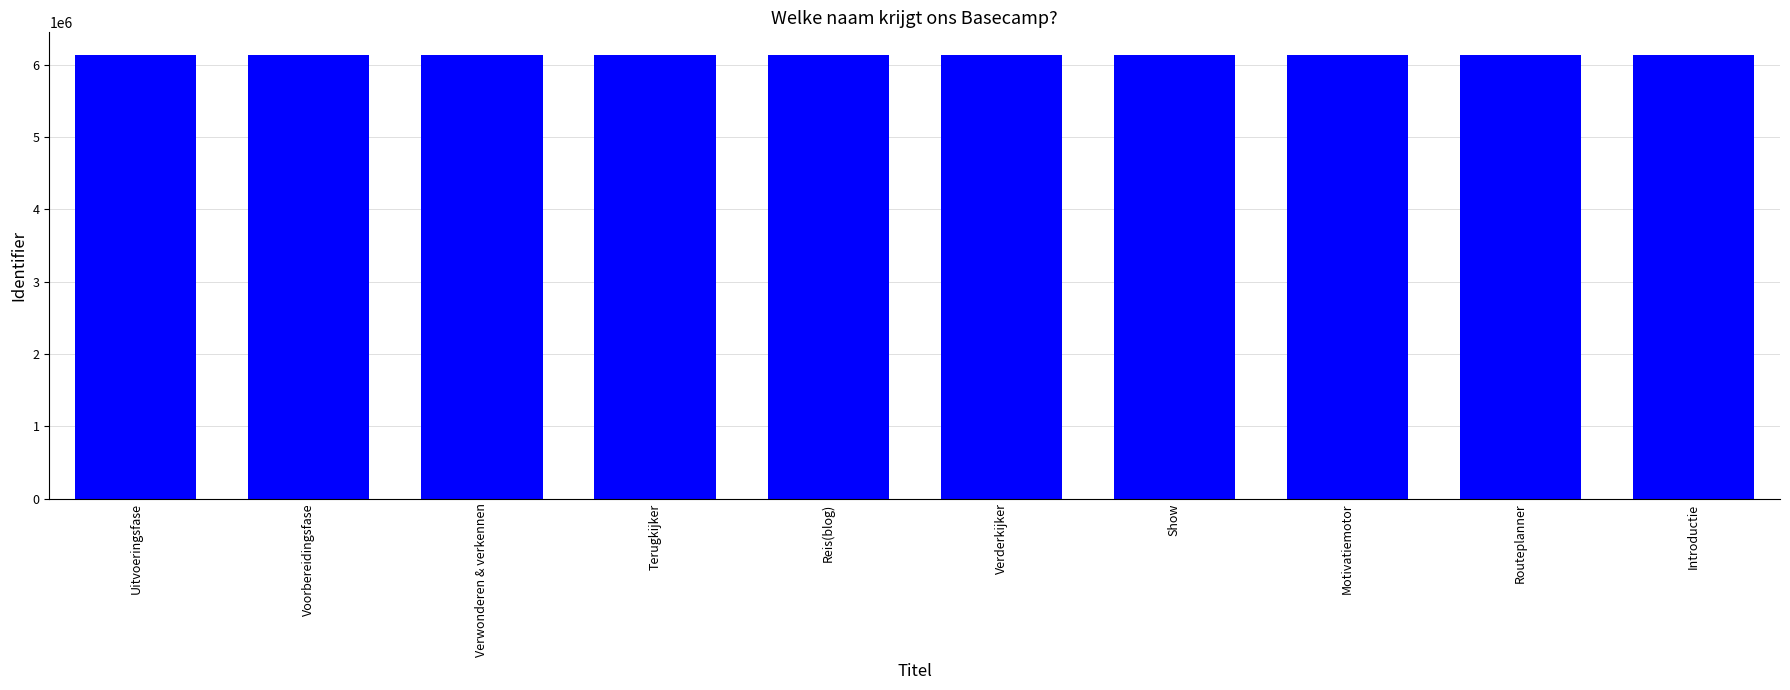

Approximately how many times larger is the value at Voorbereidingsfase compared to Introductie?

1.0